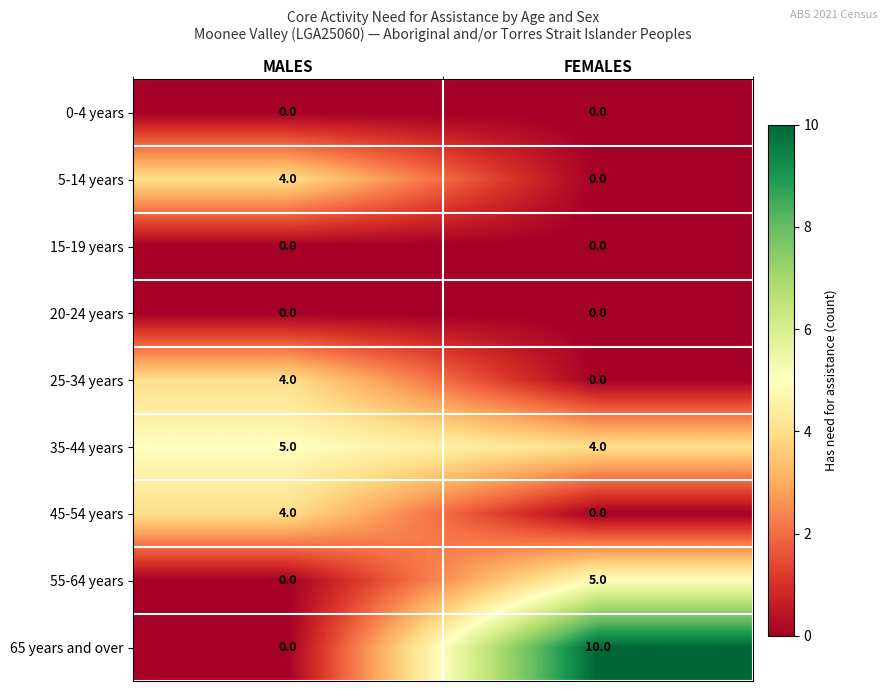

At which category is the sum across all series the highest?

FEMALES